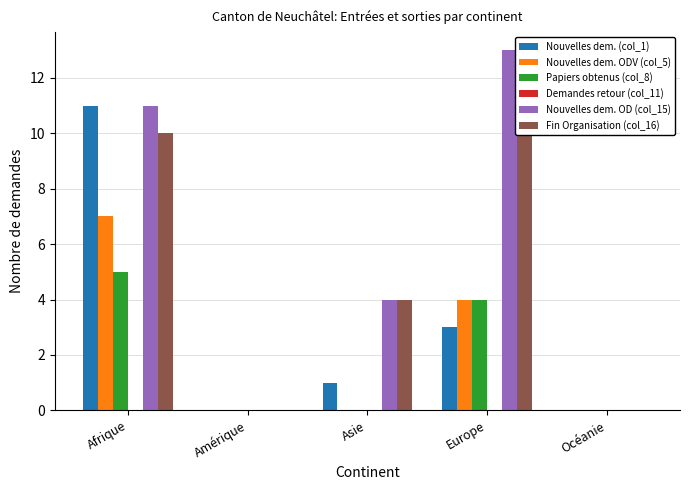

At how many categories does at least one series exceed 5?

2